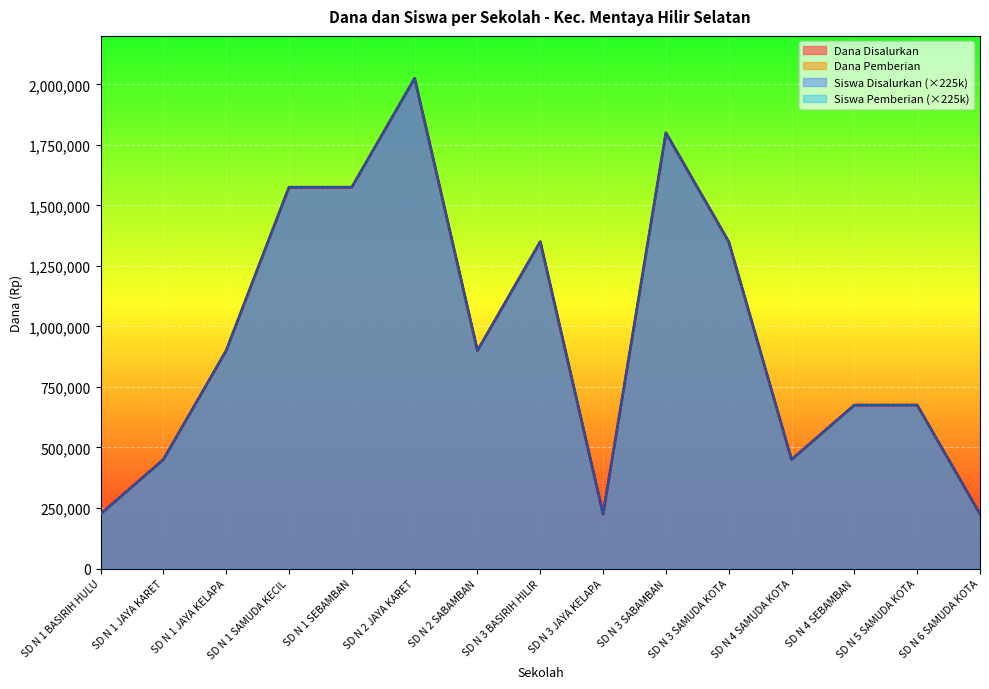

Is it true that Siswa Pemberian equals 658540 at SD N 3 SAMUDA KOTA?

False